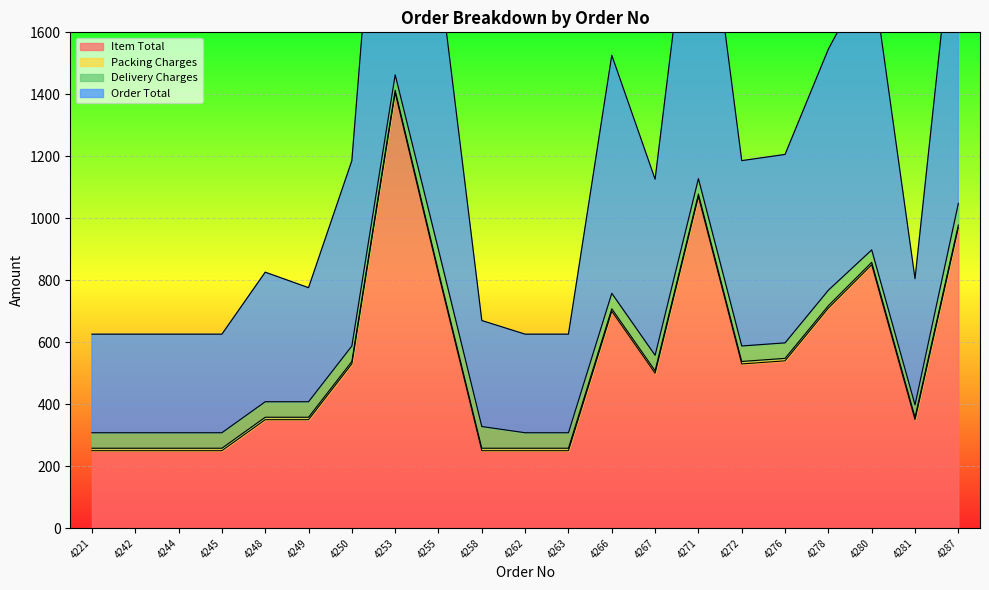

What is the sum of all Order Total values?

25536